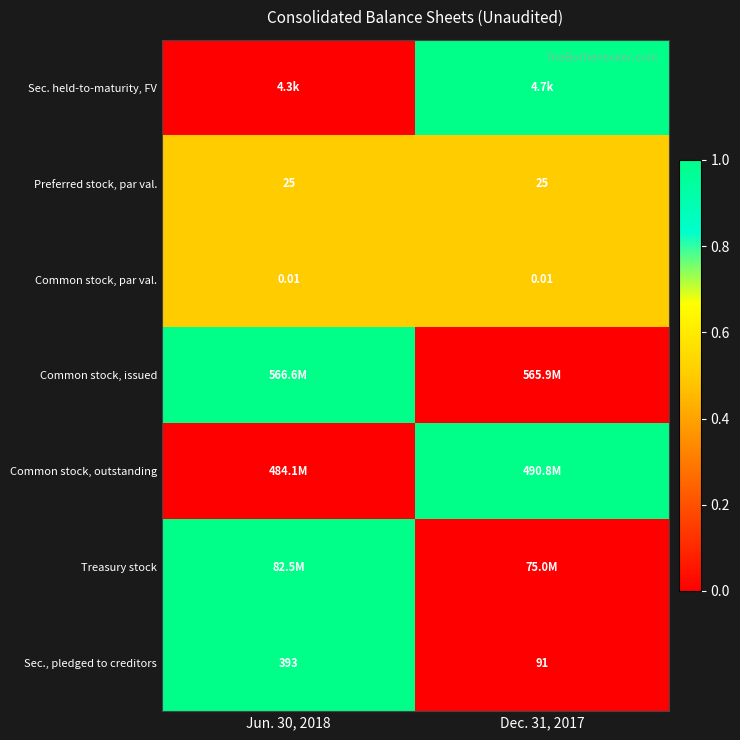

What is the average value of the Common stock, issued series?

0.5